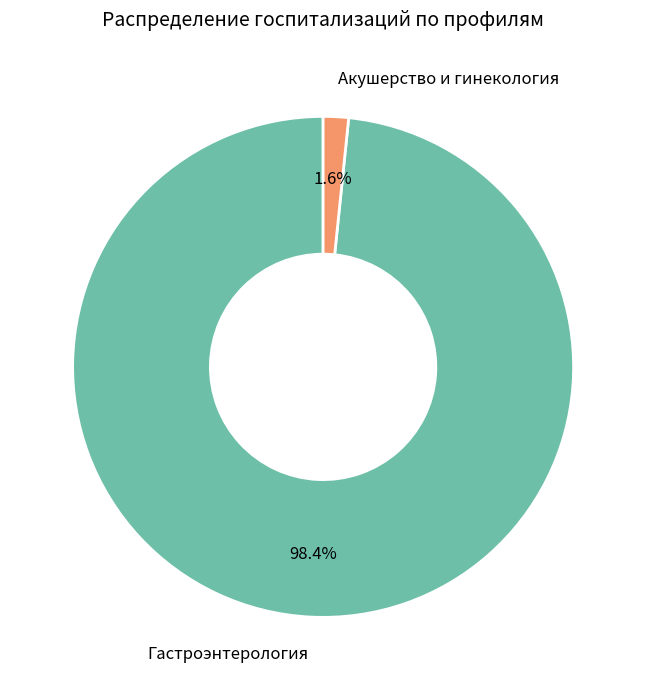

How many slices are in this pie chart?

2